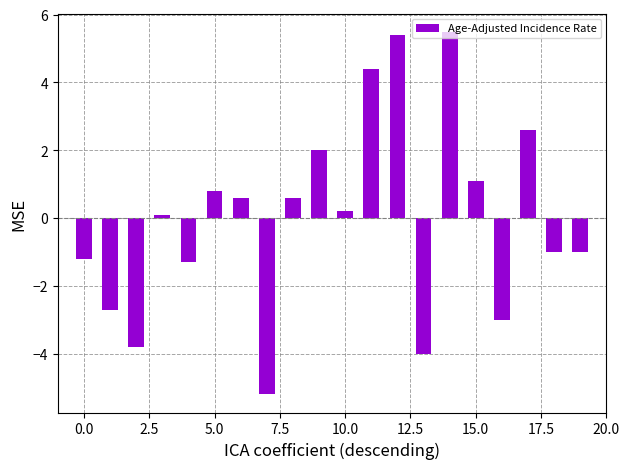

What is the difference between the maximum and second lowest values?

9.5